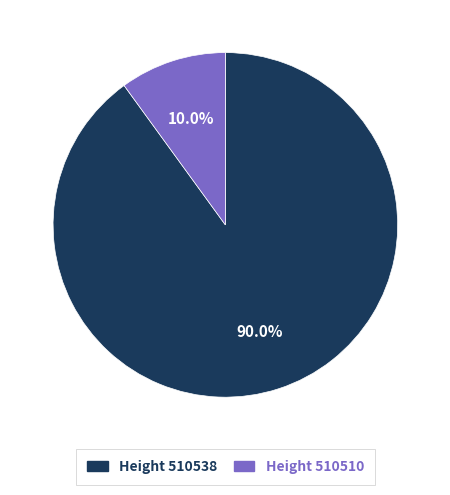

To the nearest percent, what is the average slice percentage?

50%